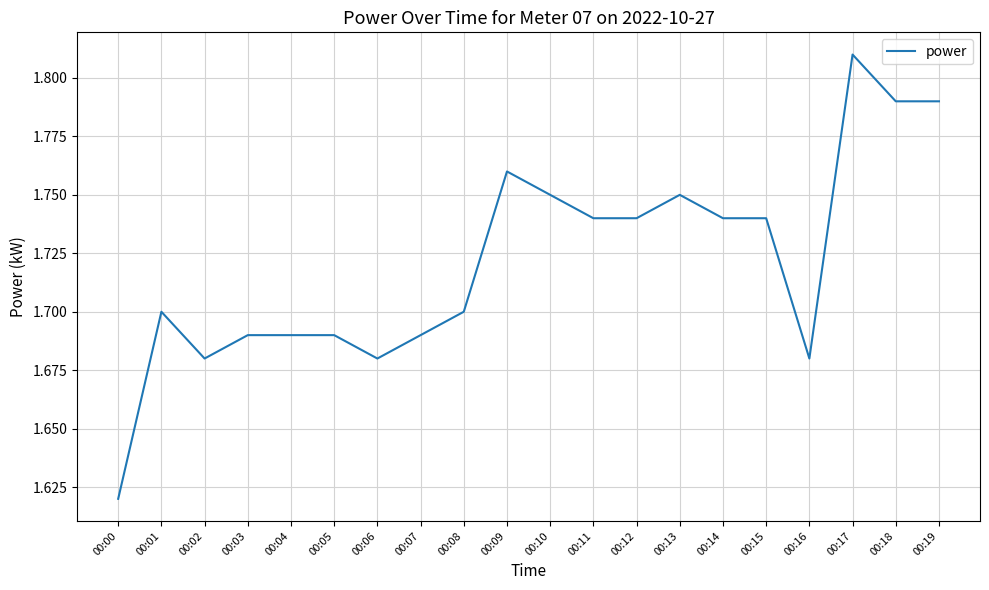

At which label is the value closest to 1?

00:00